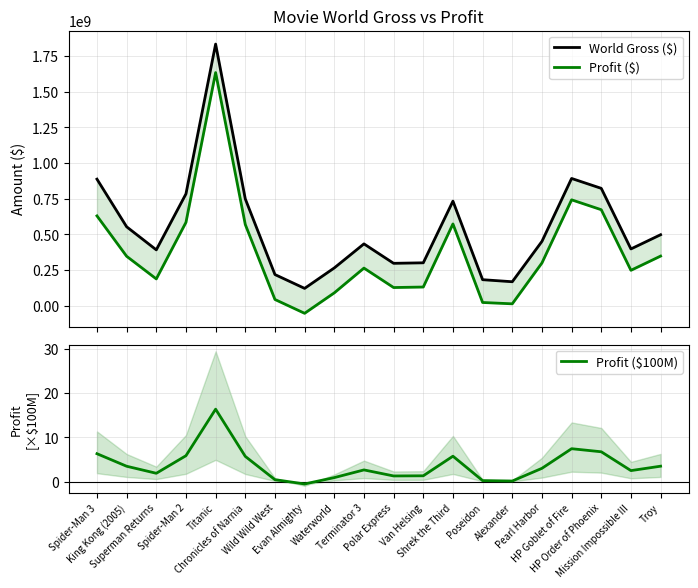

List the series in order of their overall mean, highest first.

World Gross ($), Profit ($), Profit ($100M)